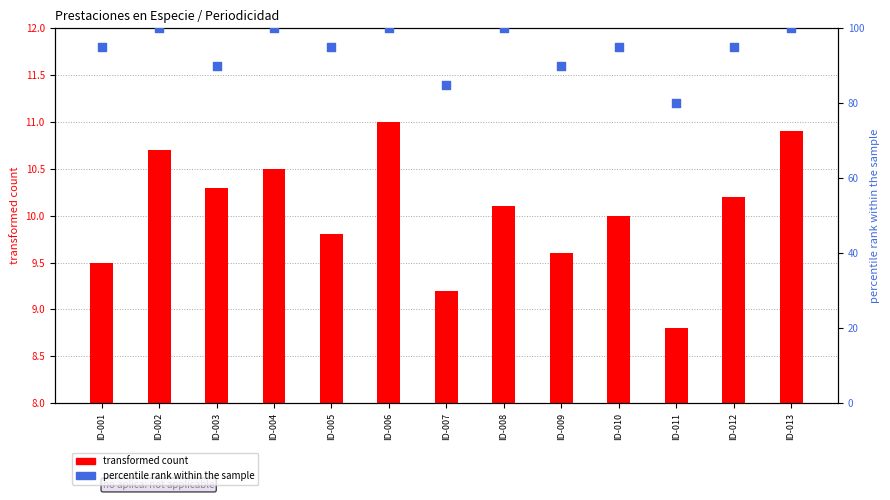

Which series has the largest Y range (max minus min)?

percentile rank within the sample